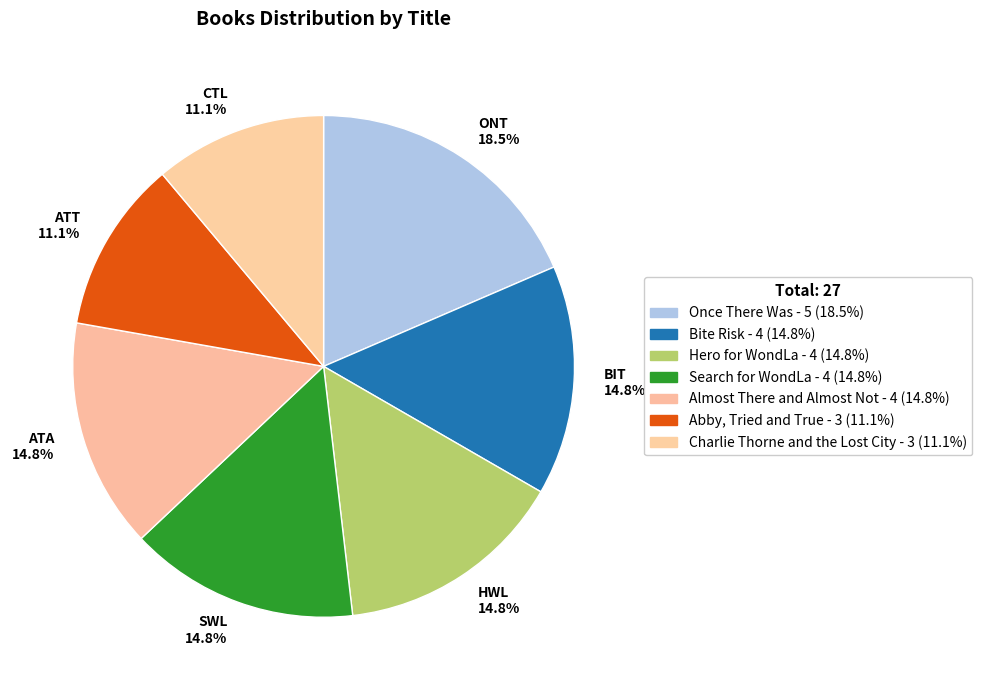

To the nearest percent, what is the combined percentage of Bite Risk and Abby, Tried and True?

26%